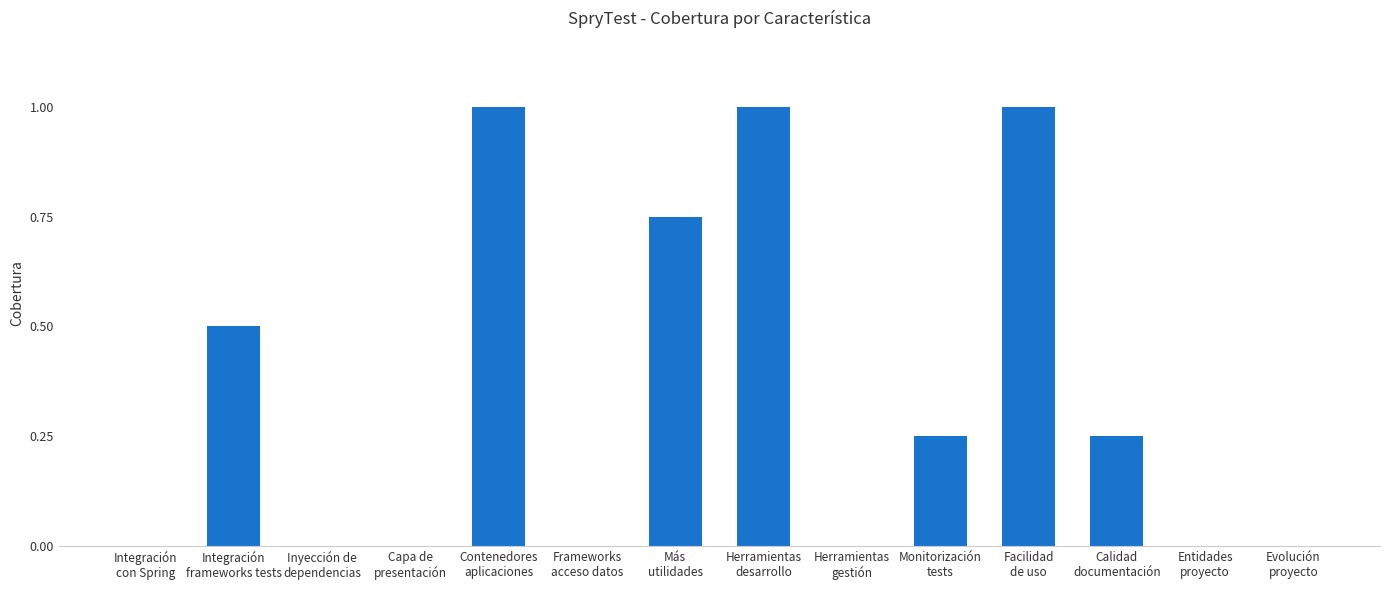

How many distinct data groups are displayed?

1